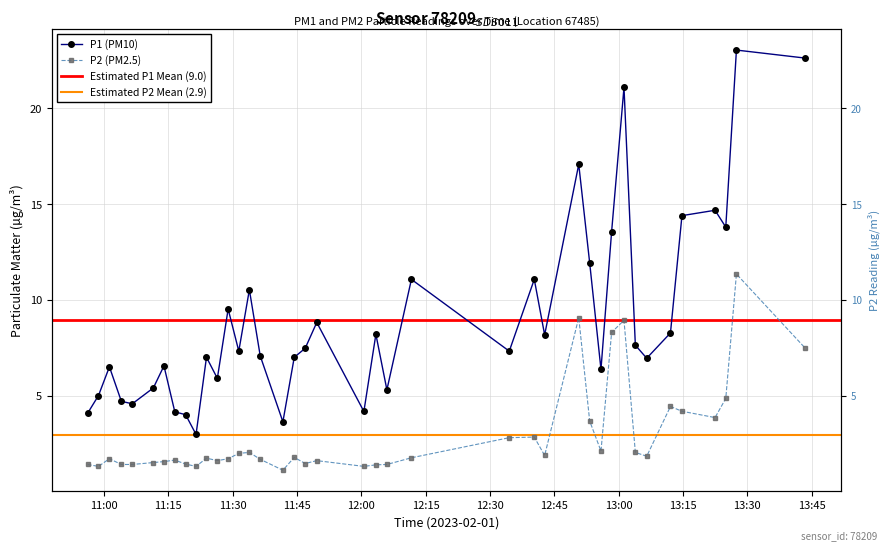

What is the lowest value of the P1 series?

3.0